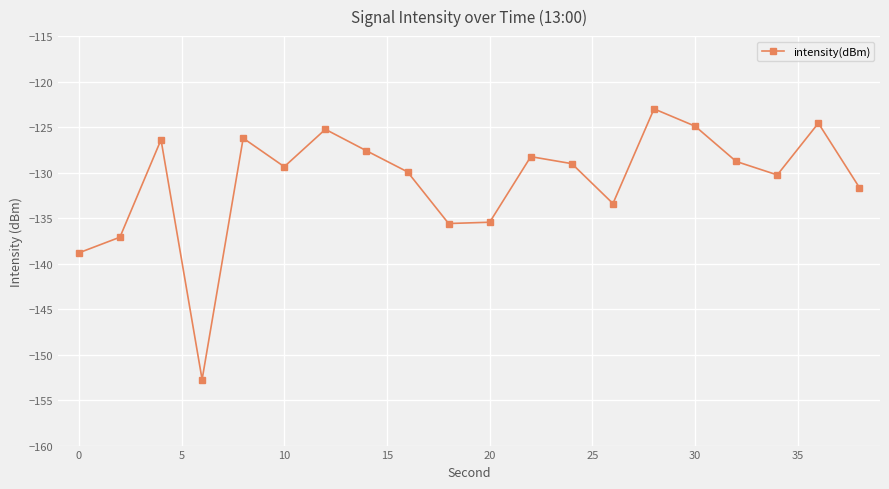

What is the sum of all values?

-2618.2